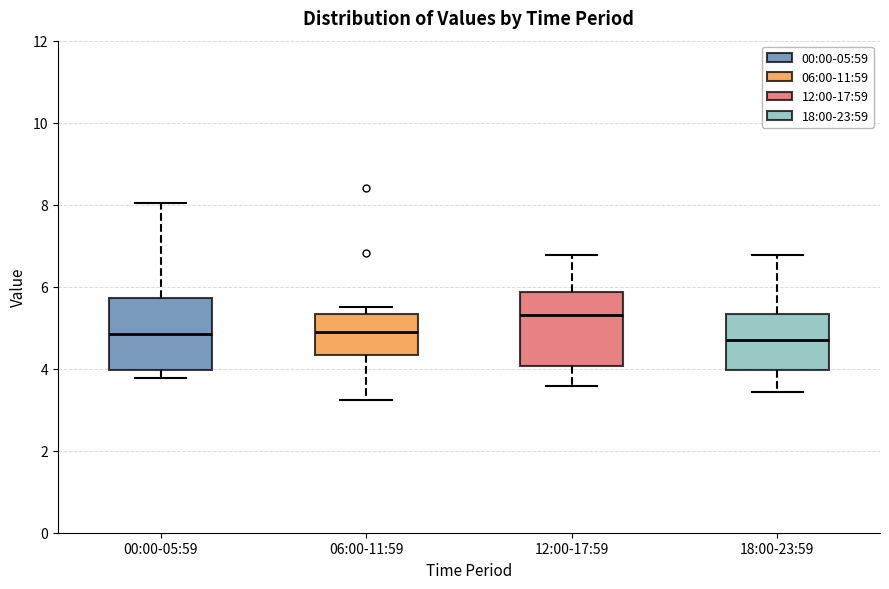

Reading left to right, read every box against the y-axis: the position of its median line, the range the box covers, and the ends of its whiskers. The values are not printed on the chart, so give them approximately, as read against the axis.

00:00-05:59: median 4.8, box 4.0 to 5.8, whiskers 3.8 to 8.0
06:00-11:59: median 5.0, box 4.4 to 5.4, whiskers 3.2 to 5.6
12:00-17:59: median 5.4, box 4.0 to 5.8, whiskers 3.6 to 6.8
18:00-23:59: median 4.8, box 4.0 to 5.4, whiskers 3.4 to 6.8